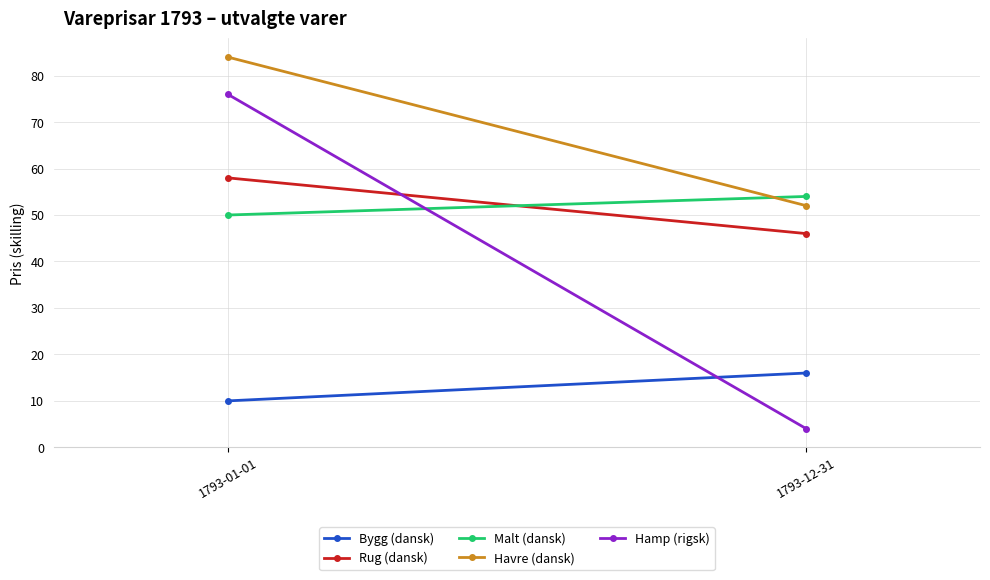

List the labels in order of Hamp (rigsk) value, smallest first.

1793-12-31, 1793-01-01